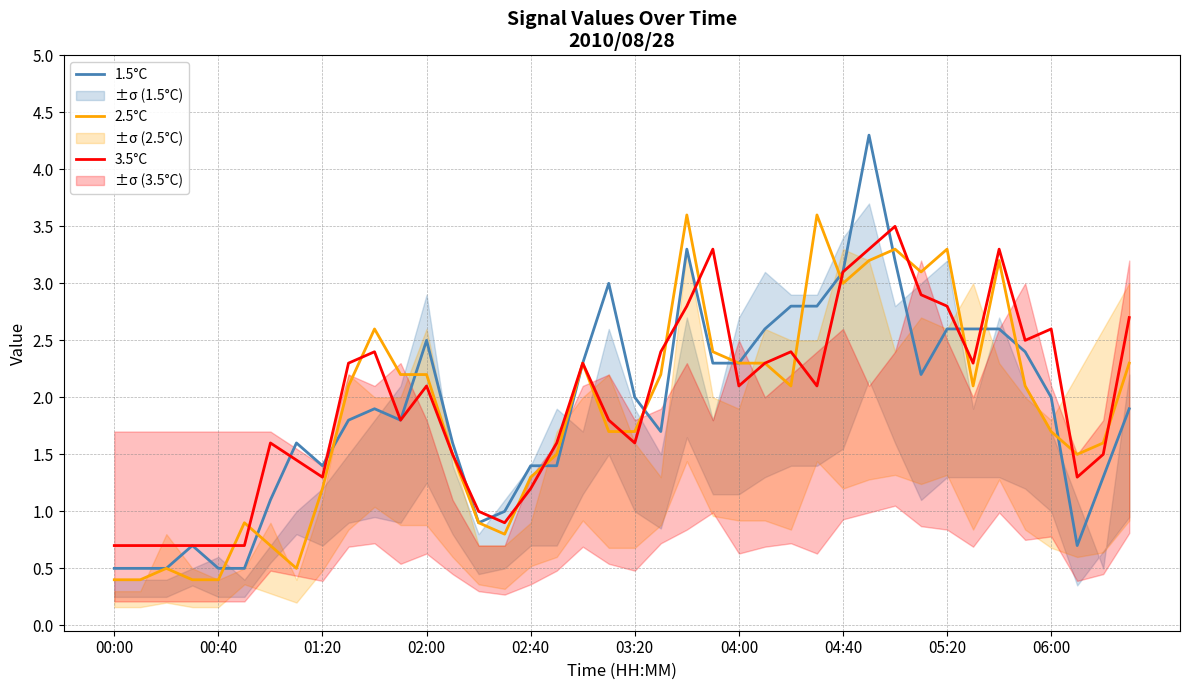

What is the lowest value of the 2.5°C series?

0.4